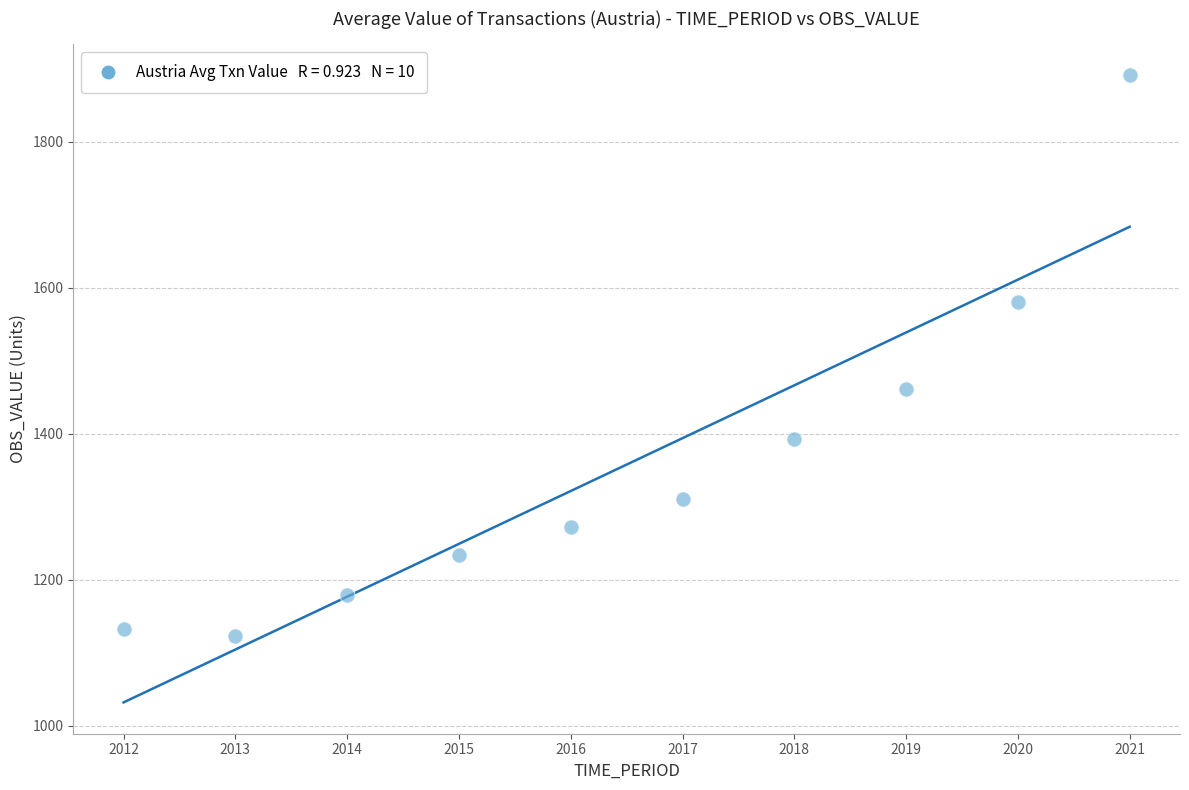

What Y value in the scatter plot is closest to 1507?

1460.9